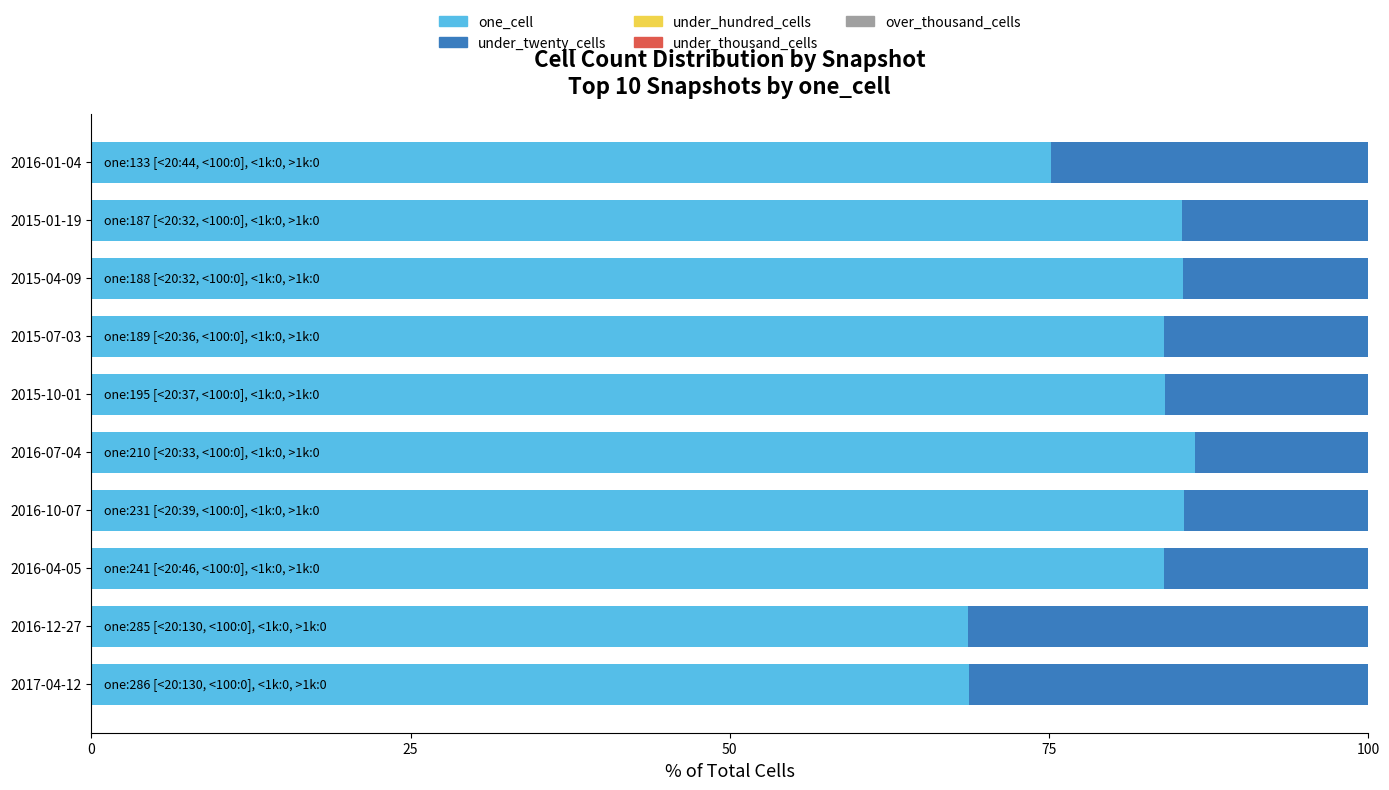

What is the total value across all series at 2016-12-27?

100.0